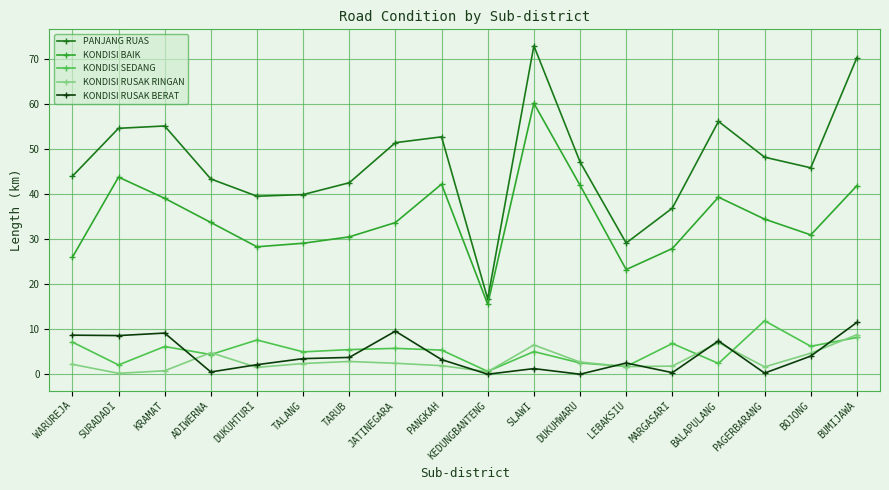

What is the label of the 6th point from the left?

TALANG